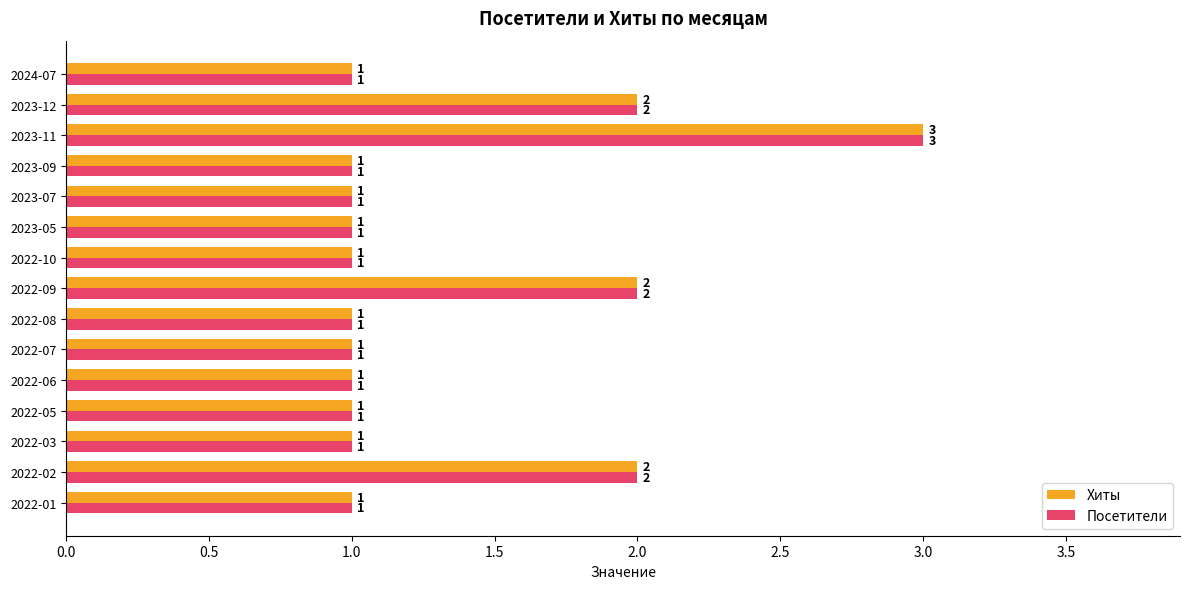

At which category is the sum across all series the highest?

2023-11